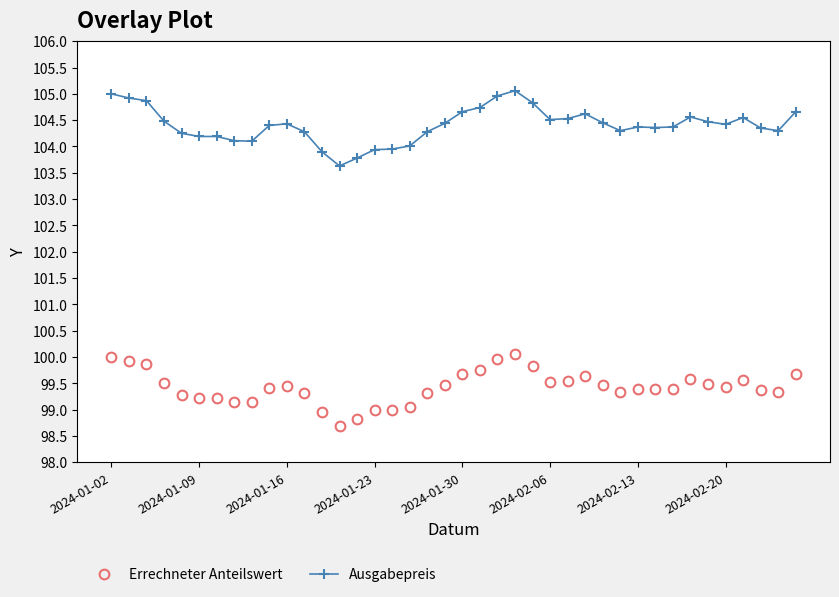

What is the greatest value displayed?

105.1